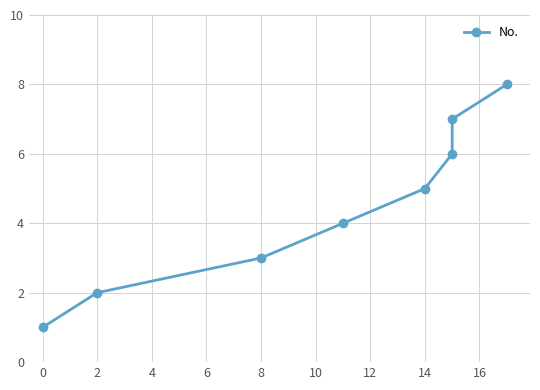

What position from the left is 4?

4